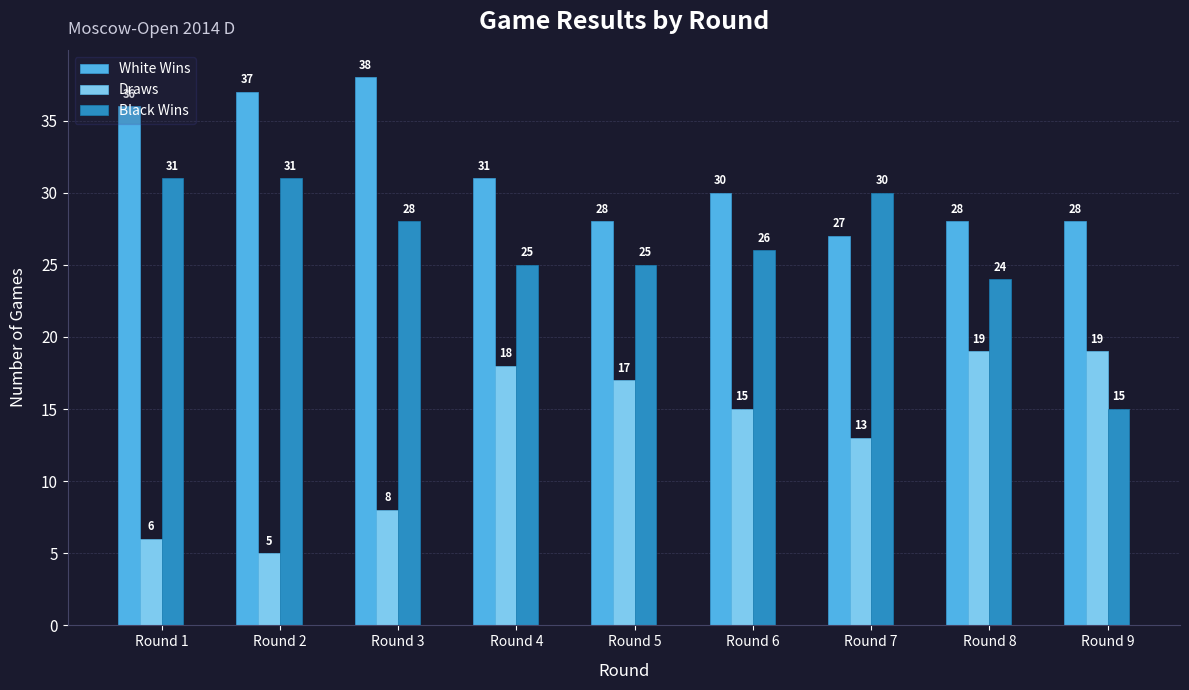

What is the approximate value of Draws at Round 6, to the nearest 5?

15